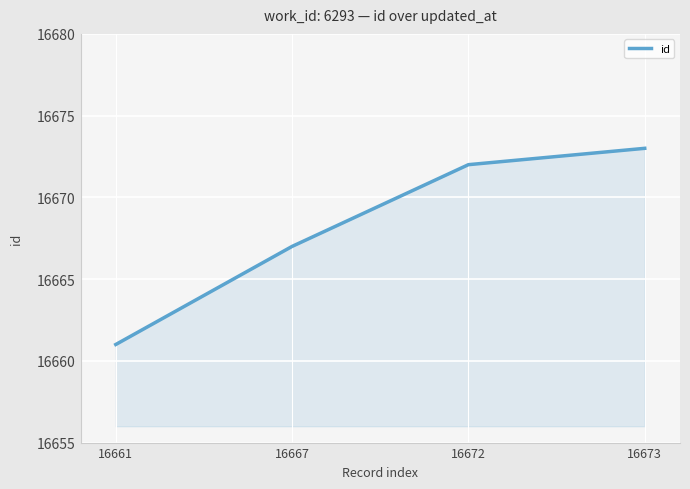

What is the smallest value displayed?

16661